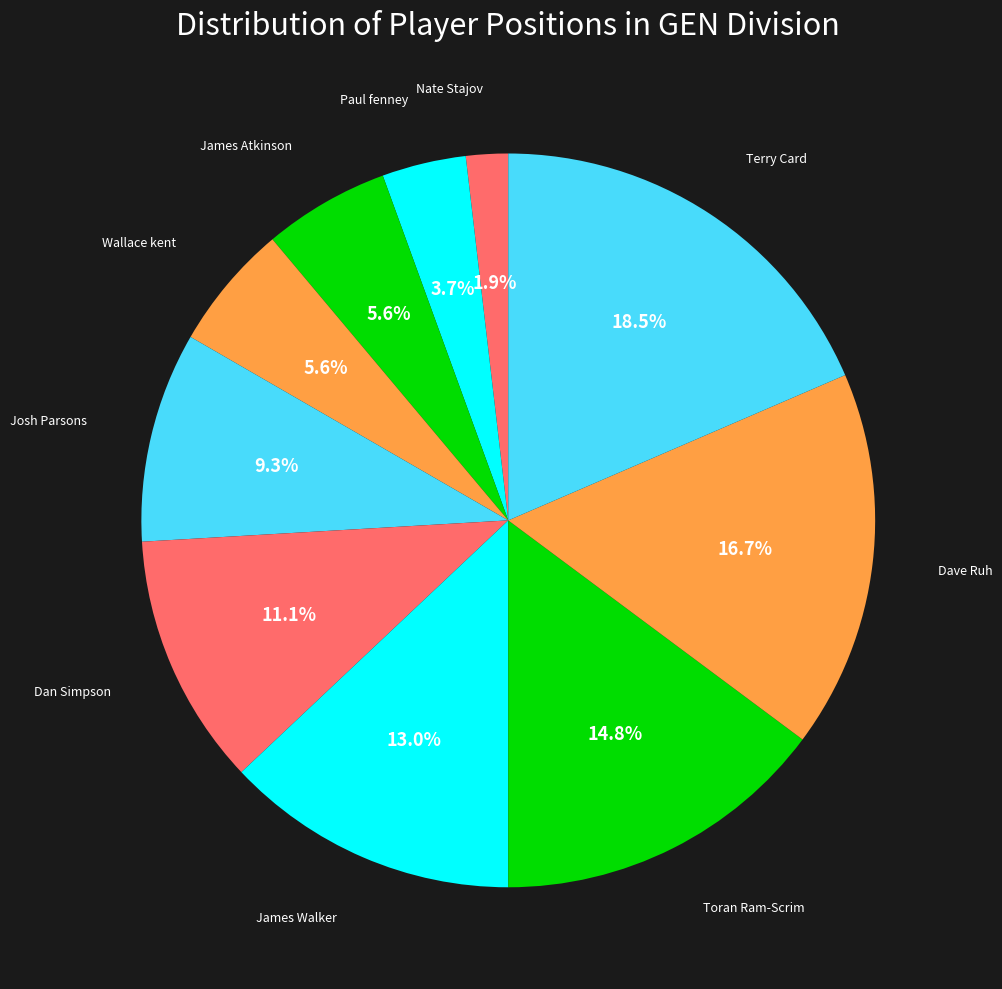

To the nearest percent, what is the average slice percentage?

10%